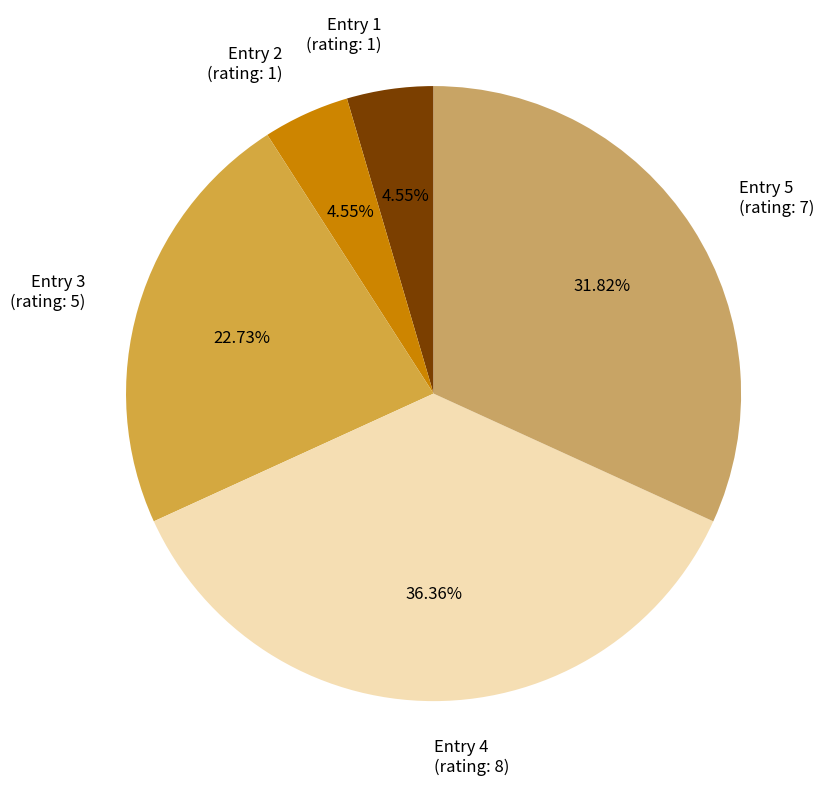

To the nearest percent, what percentage of the pie is Entry 5?

32%